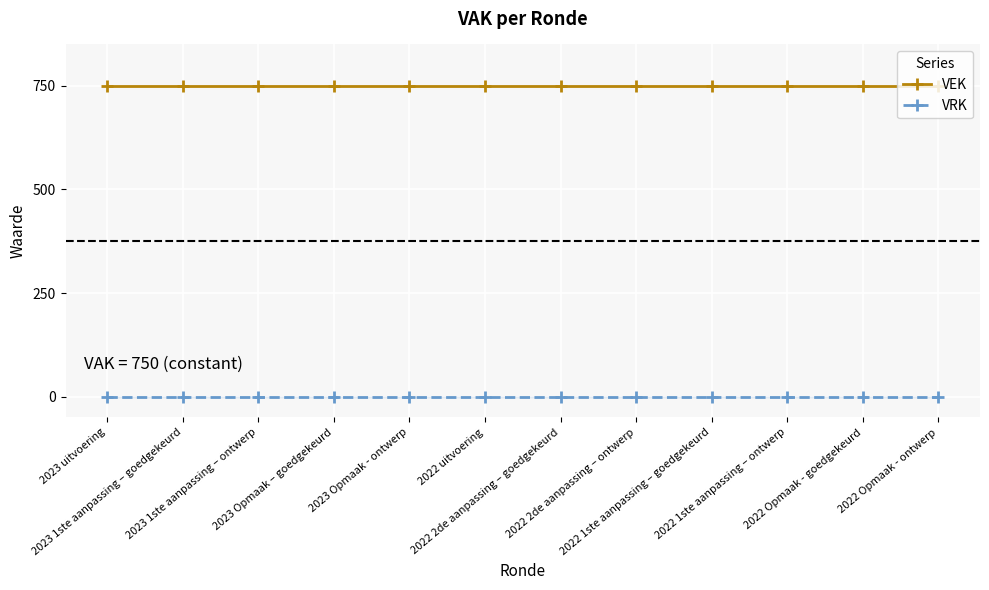

What is the label of the 1st point from the right?

2022 Opmaak - ontwerp